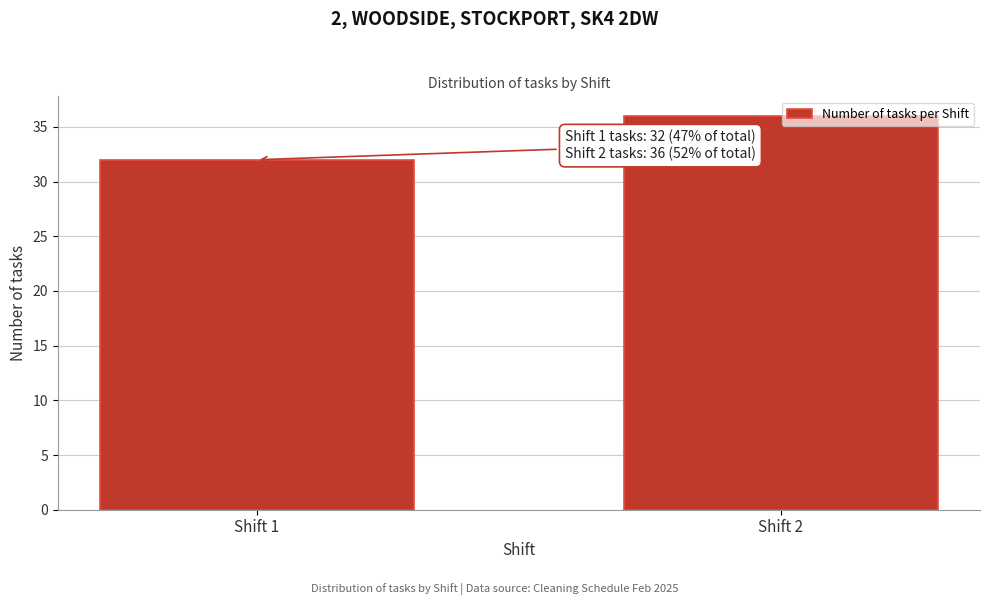

Reading left to right, what are all the values shown in this chart?

32	36